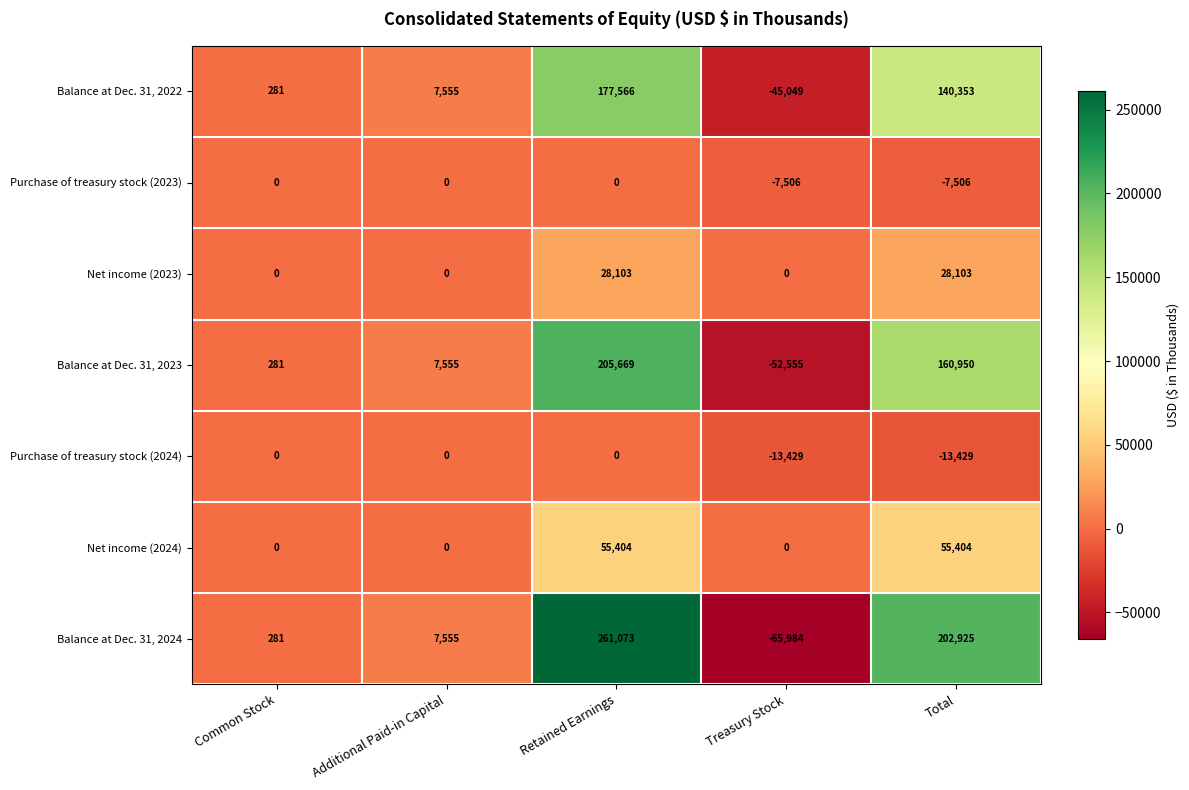

What is the difference between the highest and lowest values at Retained Earnings?

261073